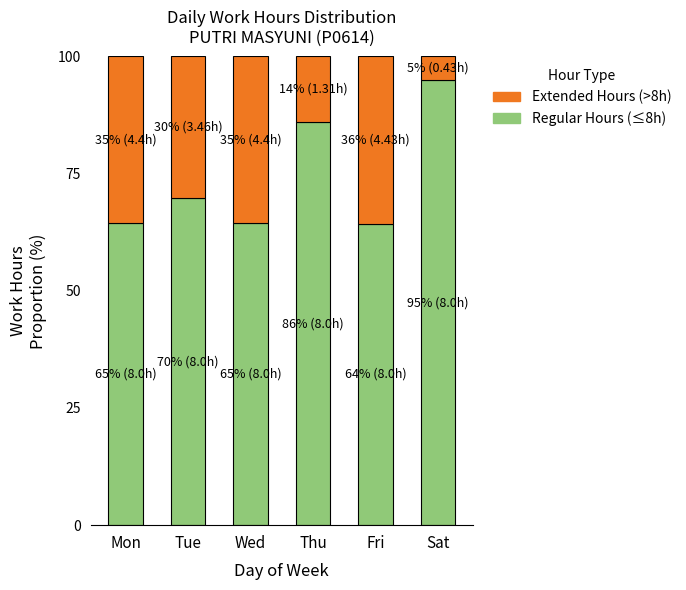

Read the Regular Hours (≤8h) value at Fri.

64.4